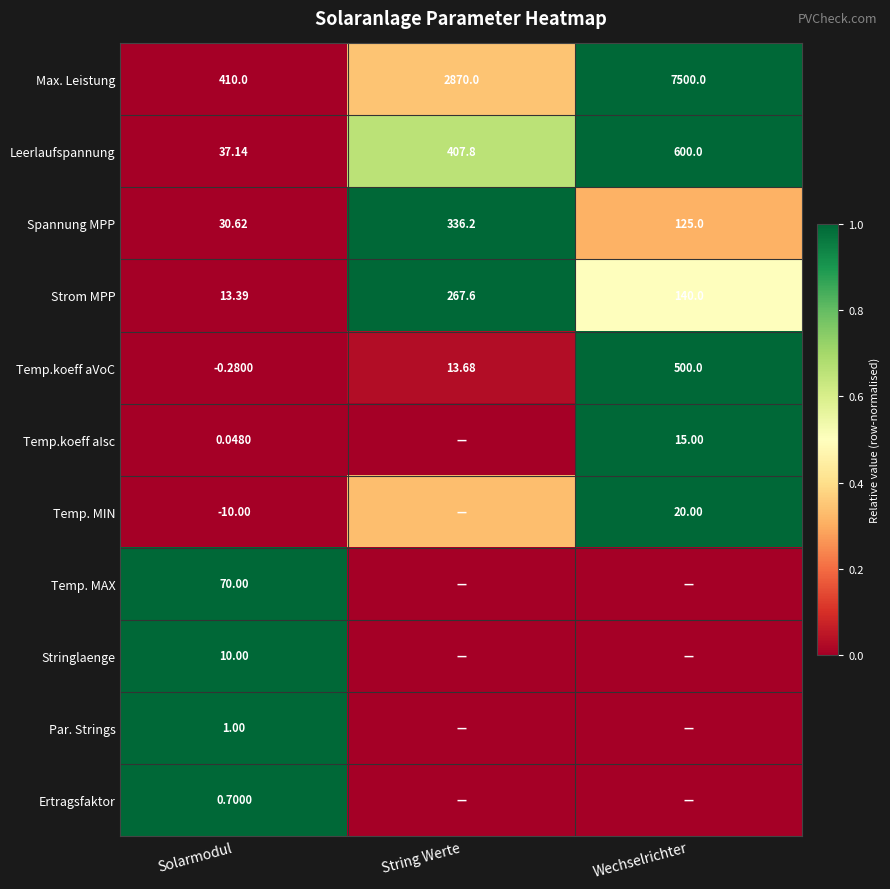

Rank the categories by Temp.koeff aVoC value from lowest to highest.

Solarmodul, String Werte, Wechselrichter